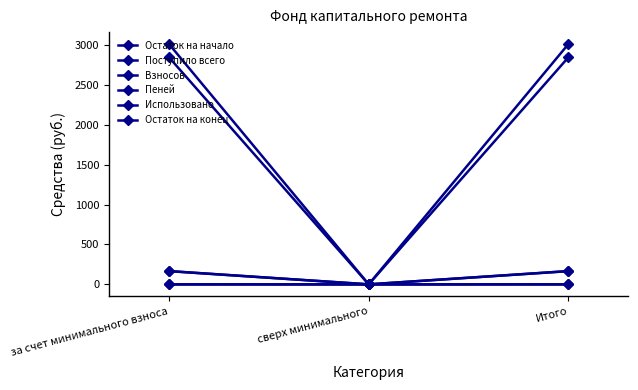

At which category is the sum across all series the highest?

за счет минимального взноса